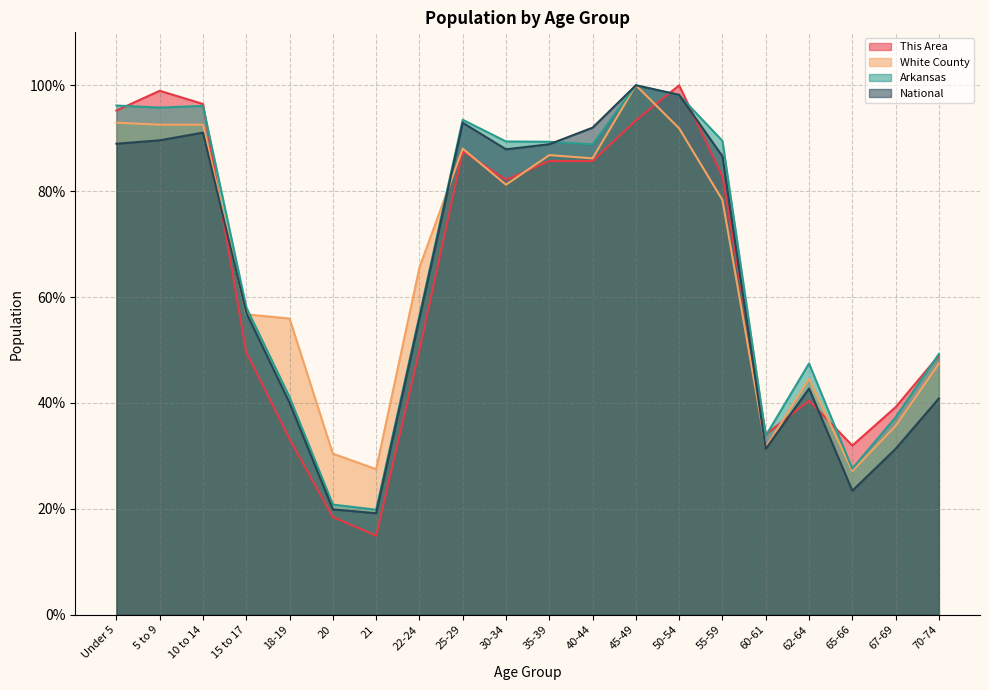

List the series in order of their overall mean, lowest first.

This Area, National, White County, Arkansas